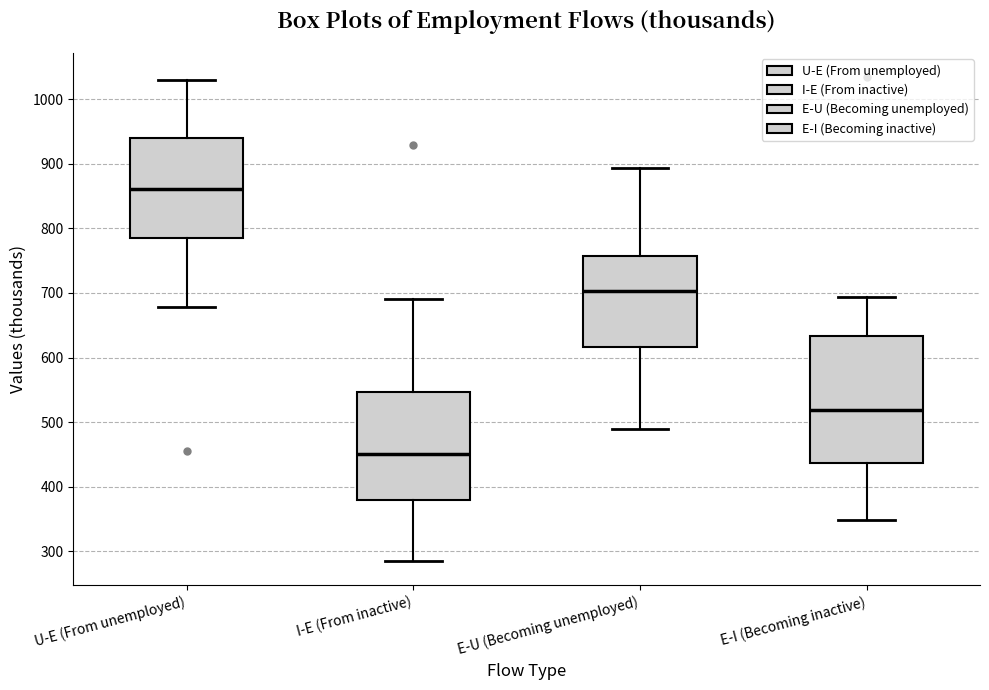

Which box is the tallest, from its lower edge to its upper edge?

E-I (Becoming inactive)